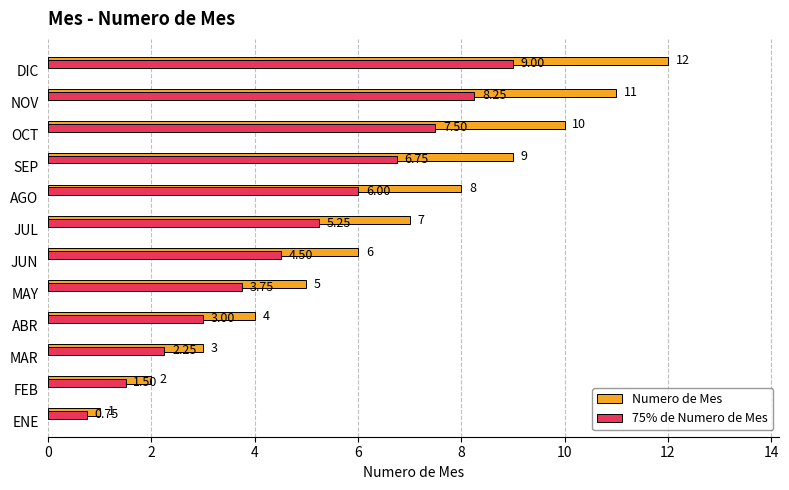

How many values in the 75% de Numero de Mes series exceed 5?

6